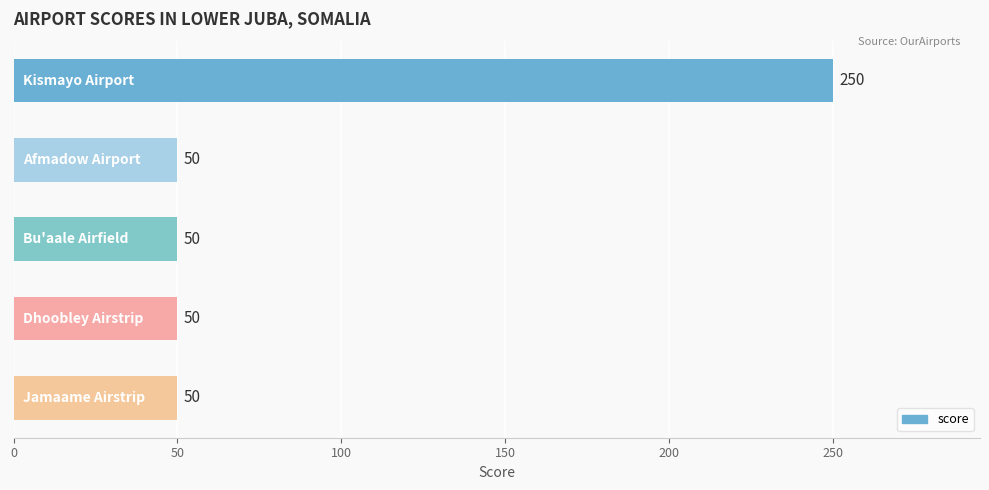

Reading bottom to top, transcribe all the data shown in this chart.

50	50	50	50	250